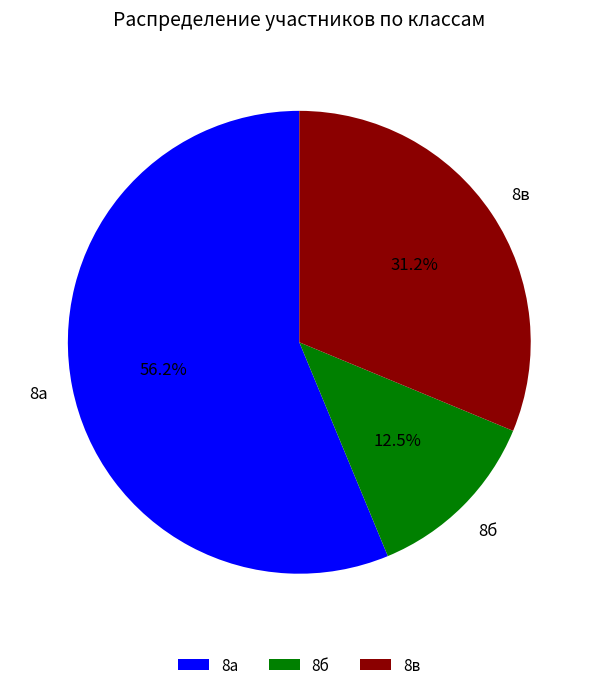

How many slices are in this pie chart?

3